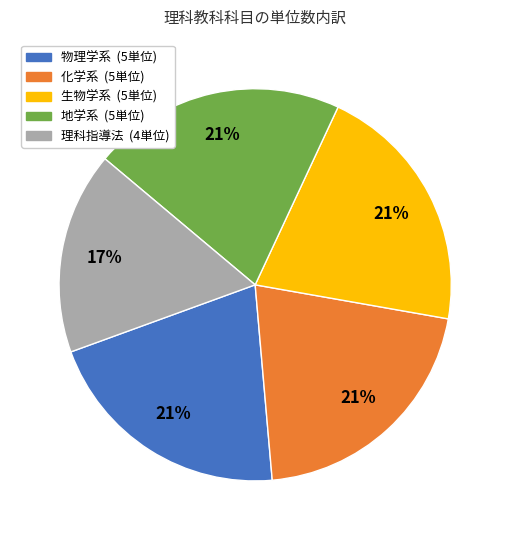

Is there a majority slice in this chart?

No